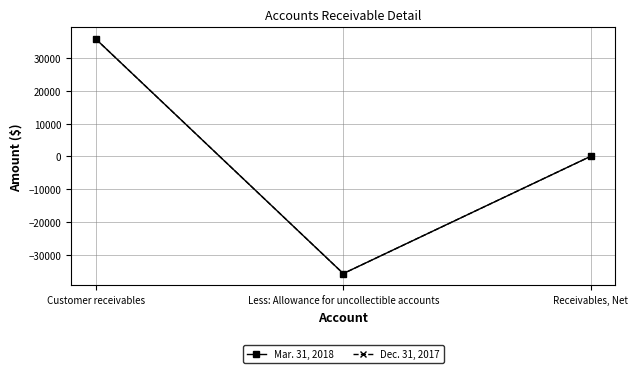

At which category is the sum across all series the highest?

Customer receivables